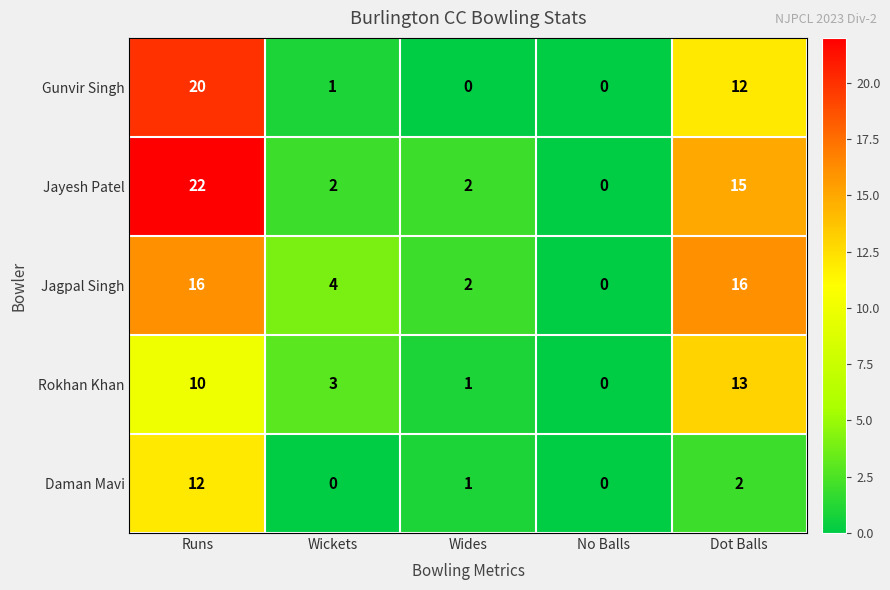

What is the average value of the Jayesh Patel series?

8